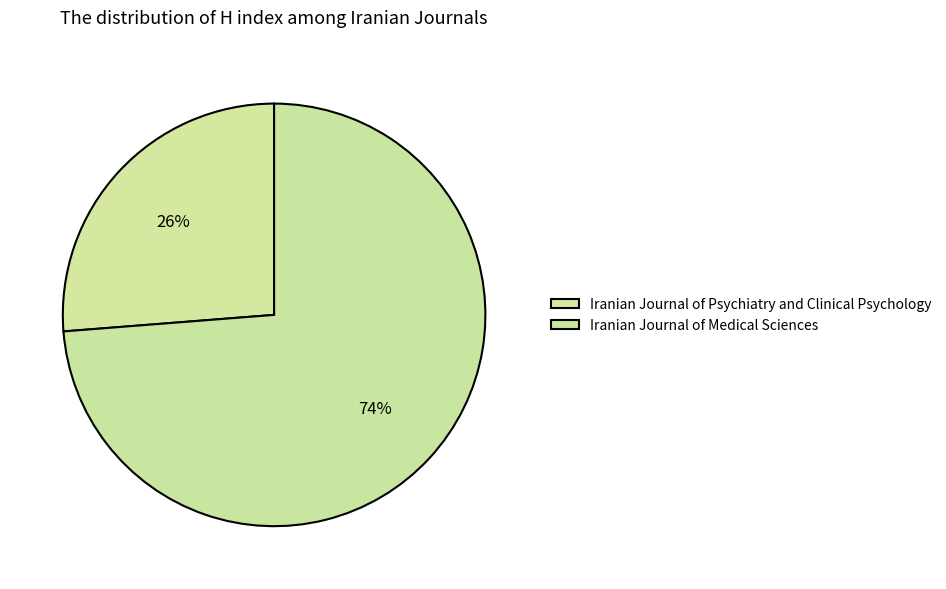

True or false: Iranian Journal of Psychiatry and Clinical Psychology accounts for 34% of the total.

False